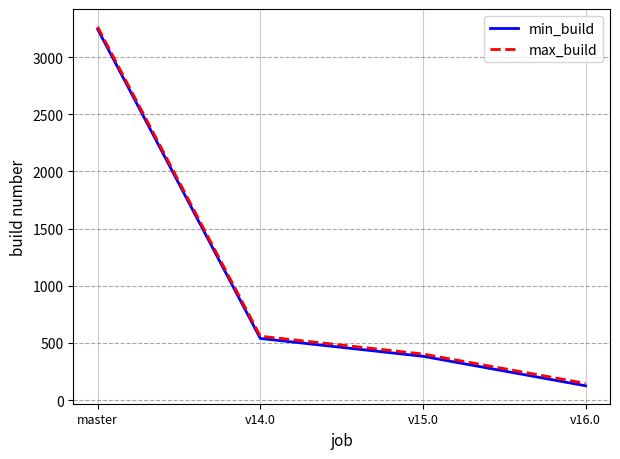

What is the difference between the maximum and minimum values in the max_build series?

3118